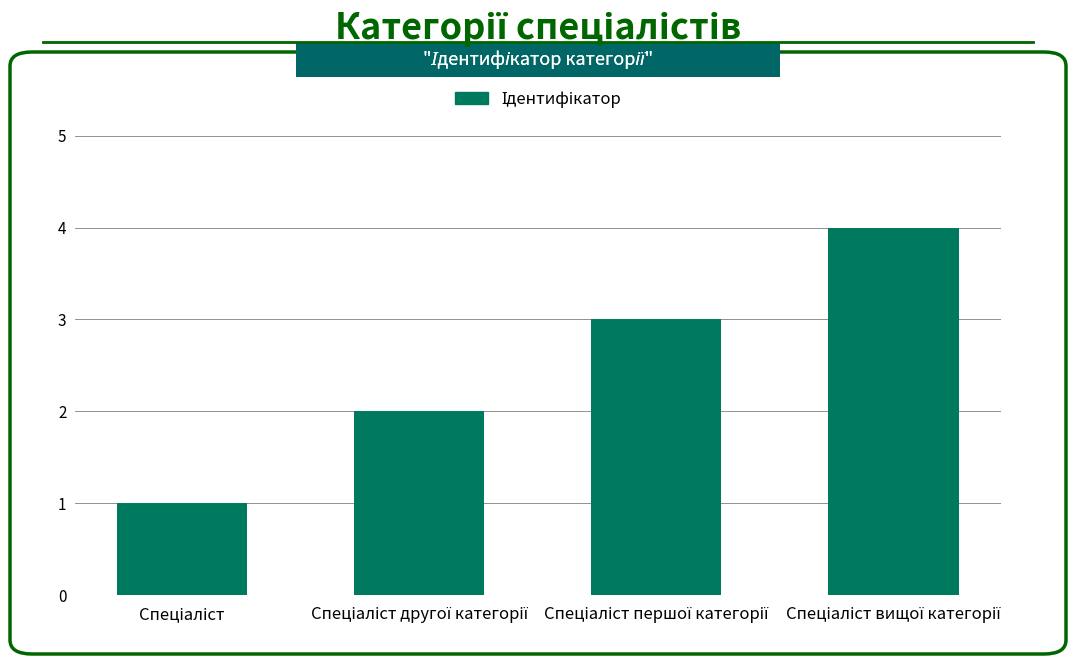

Does the chart contain any negative values?

No